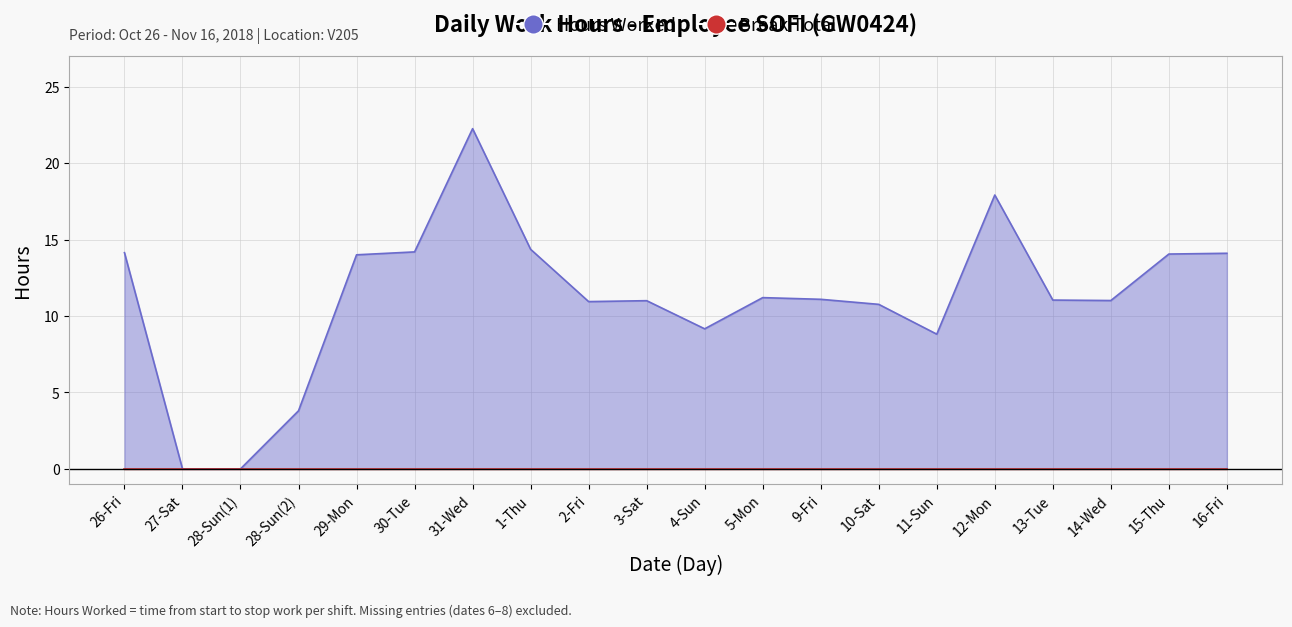

What is the label of the 20th point from the right?

26-Fri